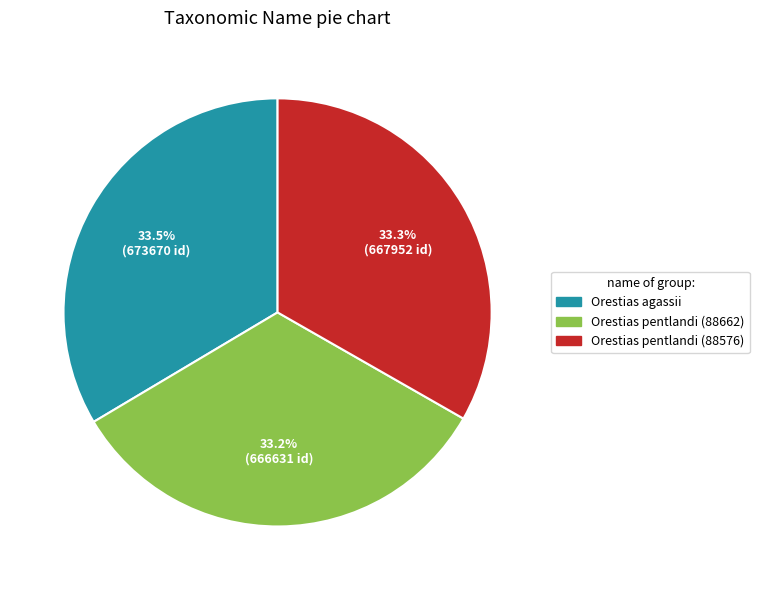

Combined, what portion of the pie is Orestias pentlandi (88662) and Orestias agassii?

66.7%